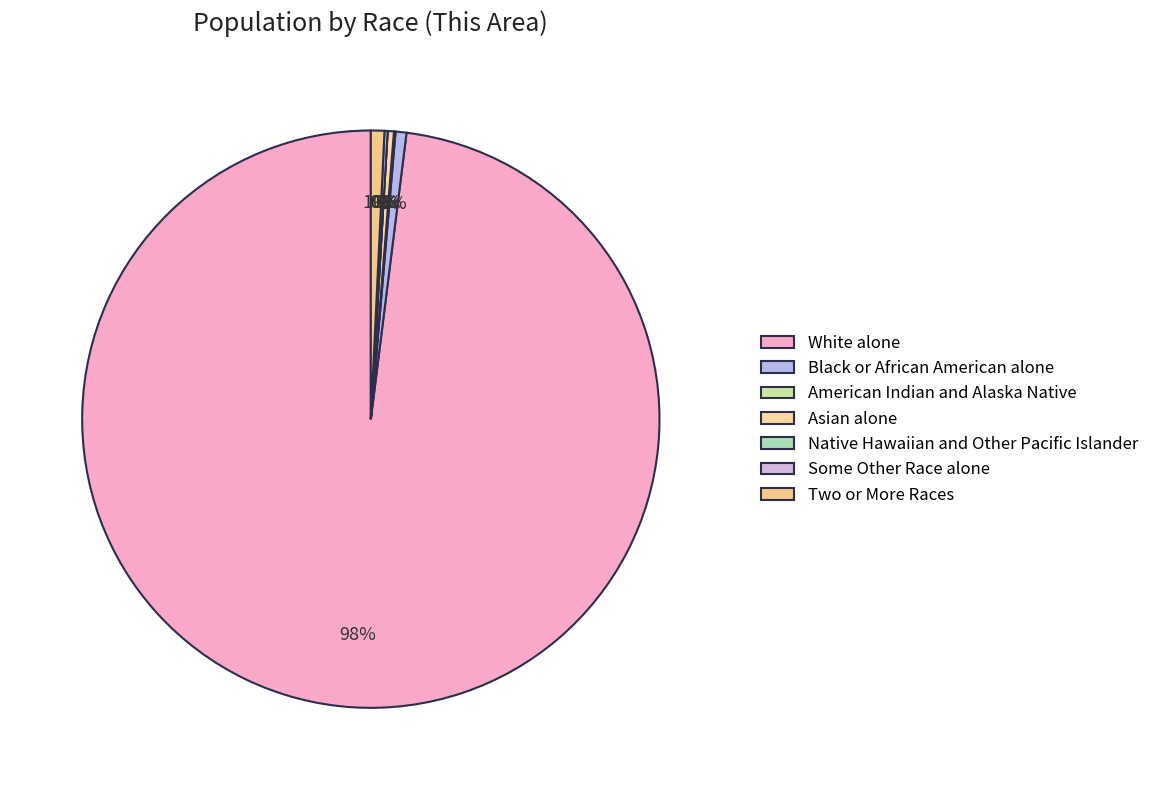

How much of the chart is everything except Two or More Races?

99.2%